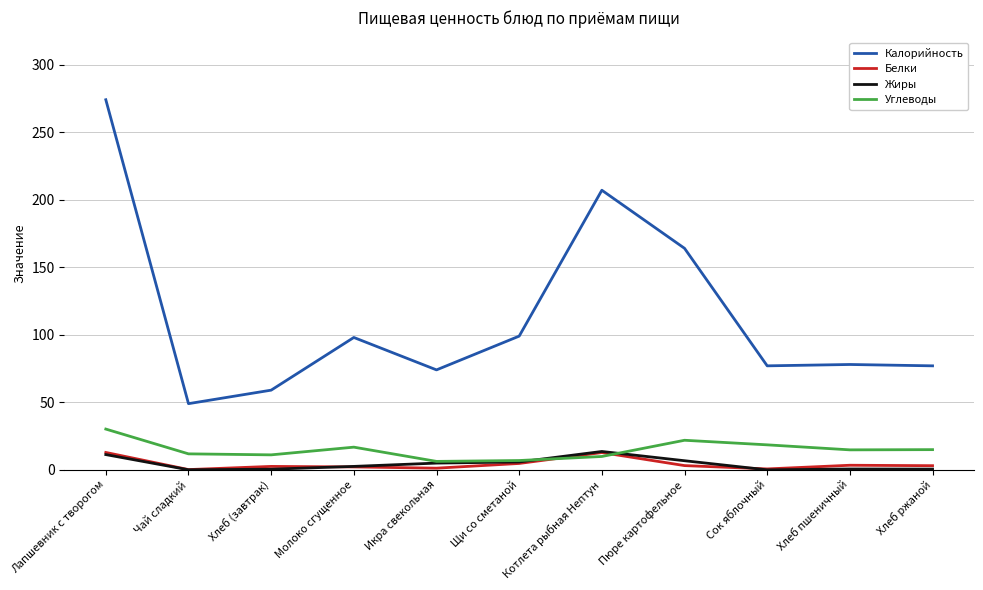

The value of Калорийность at Хлеб пшеничный is 78.0. True or false?

True